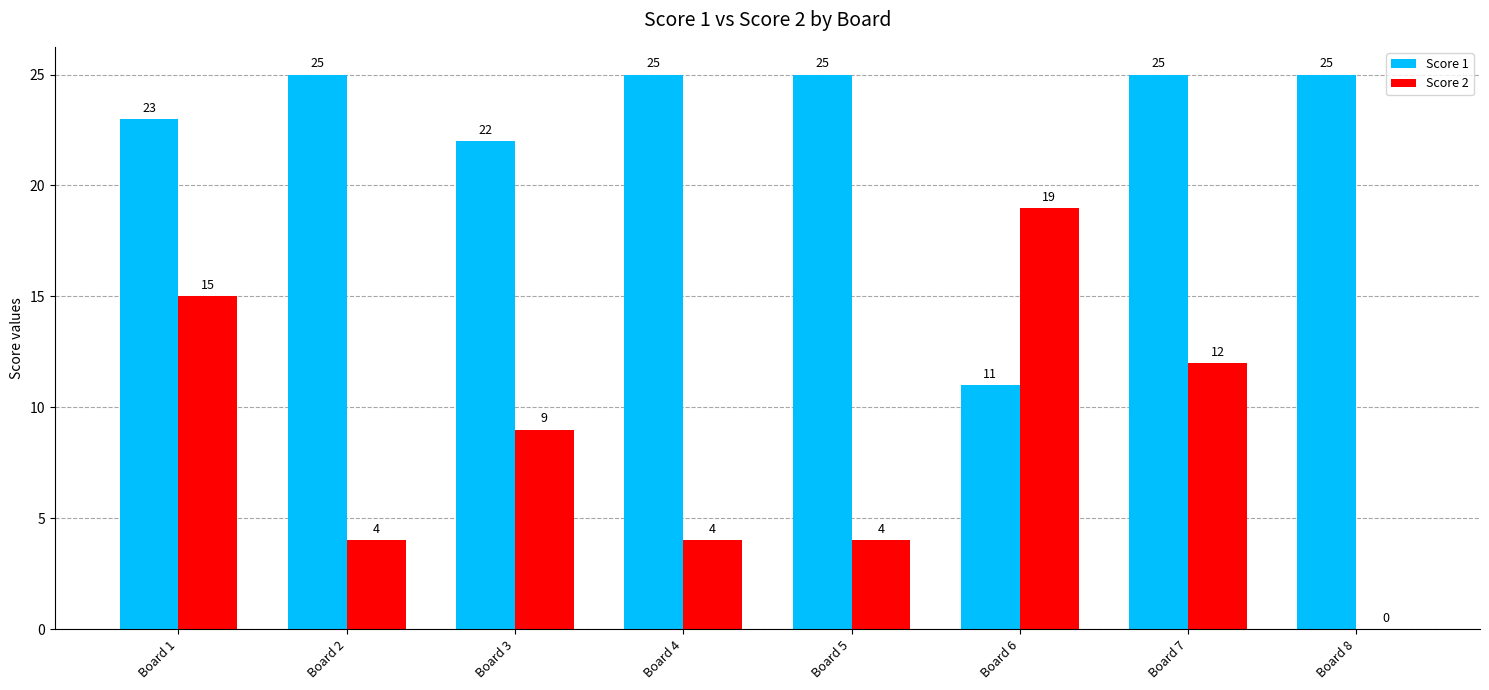

Reading left to right, what are all the values shown in this chart?

Score 1: 23	25	22	25	25	11	25	25
Score 2: 15	4	9	4	4	19	12	0